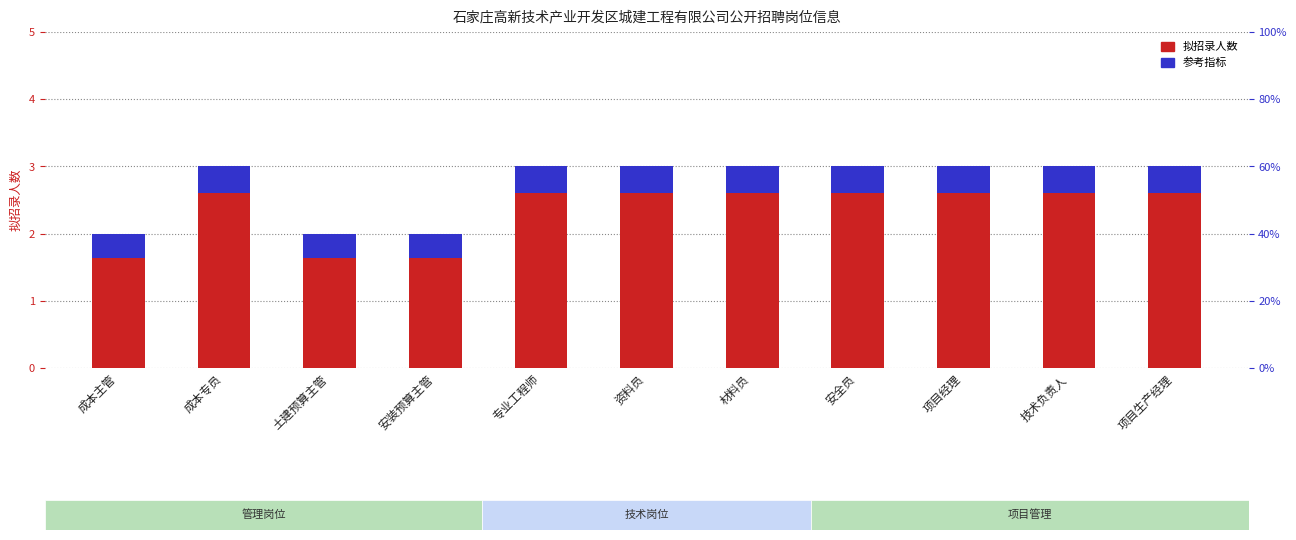

At how many categories does at least one series exceed 1?

11